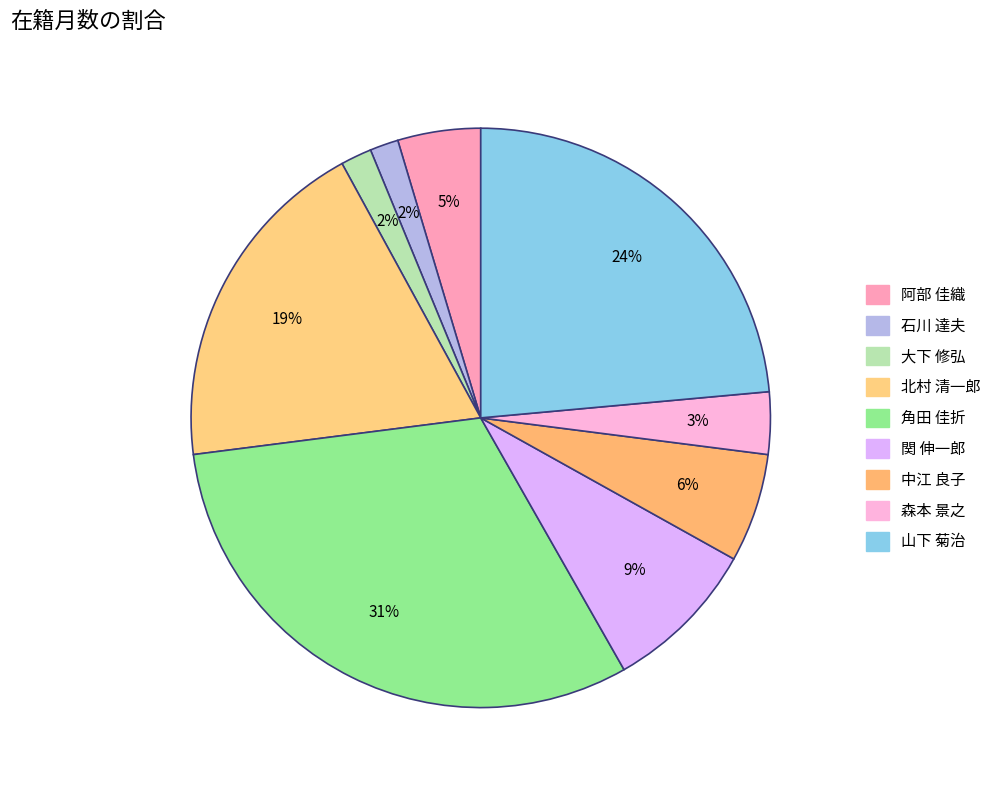

Between 大下 修弘 and 関 伸一郎, which is larger?

関 伸一郎